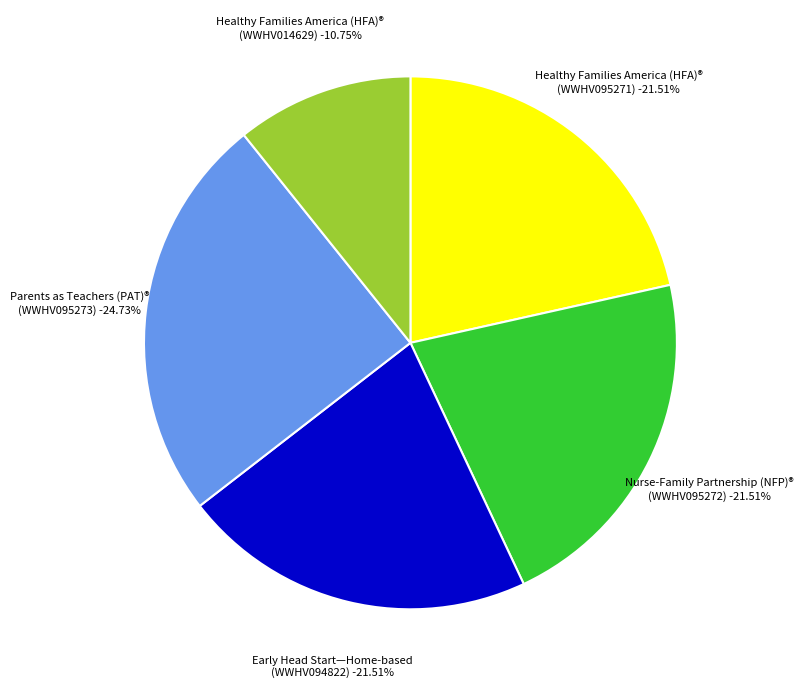

How many slices are in this pie chart?

5